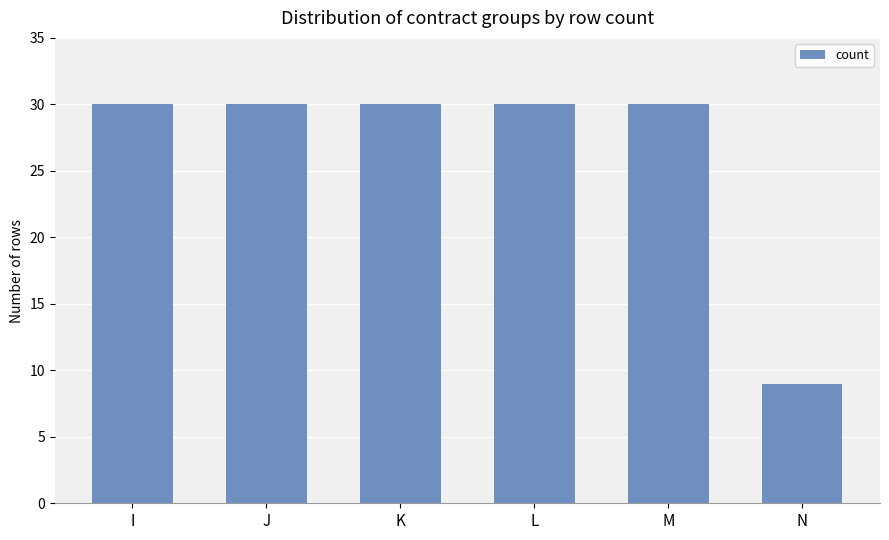

Reading left to right, list all the values displayed in this chart.

30	30	30	30	30	9